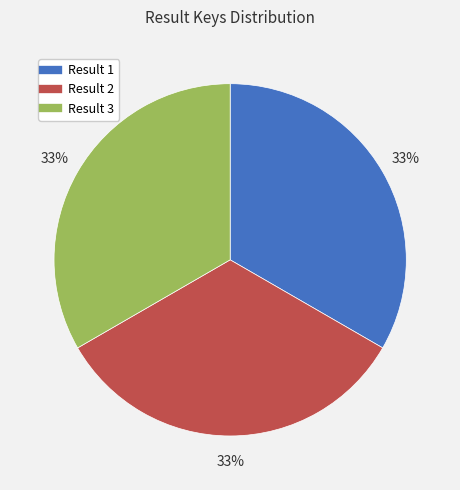

How many slices are in this pie chart?

3